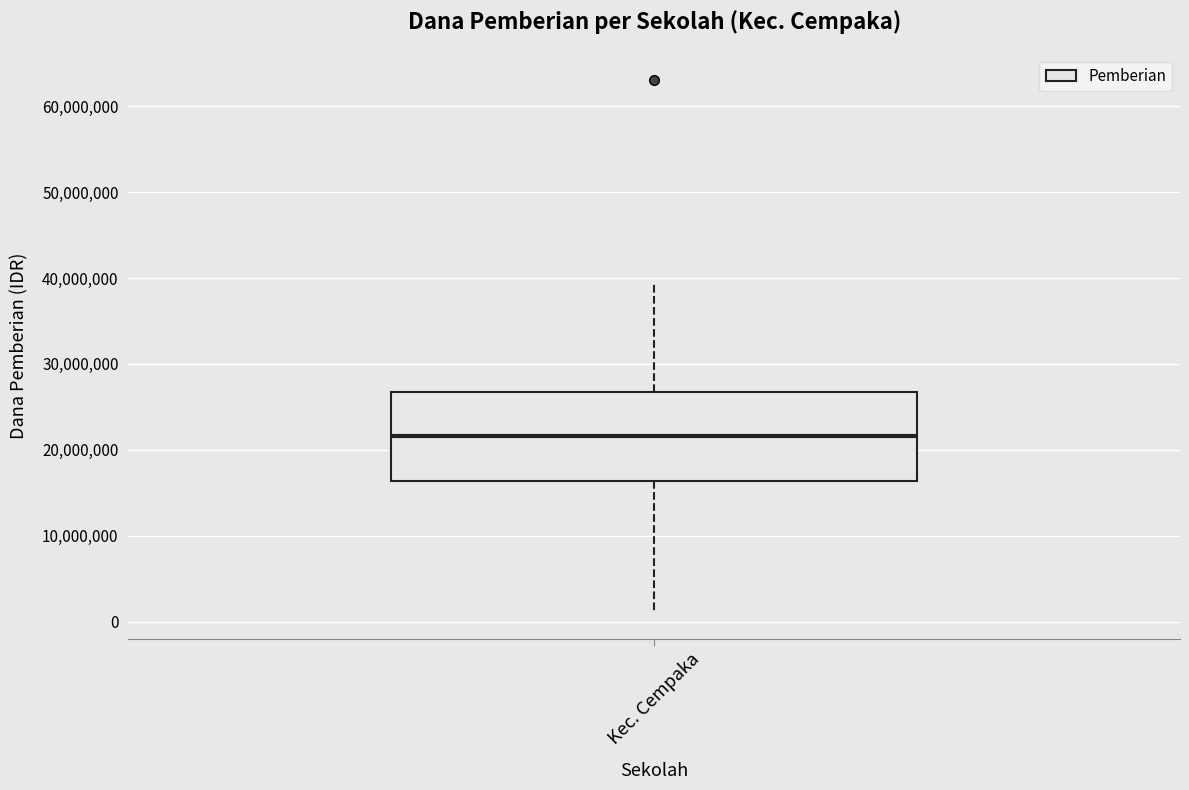

Read this box plot against the y-axis: the position of the median line, the range covered by the box, and the ends of both whiskers. The values are not printed on the chart, so give them approximately, as read against the axis.

median 22000000, box 16000000 to 27000000, whiskers 1000000 to 39000000